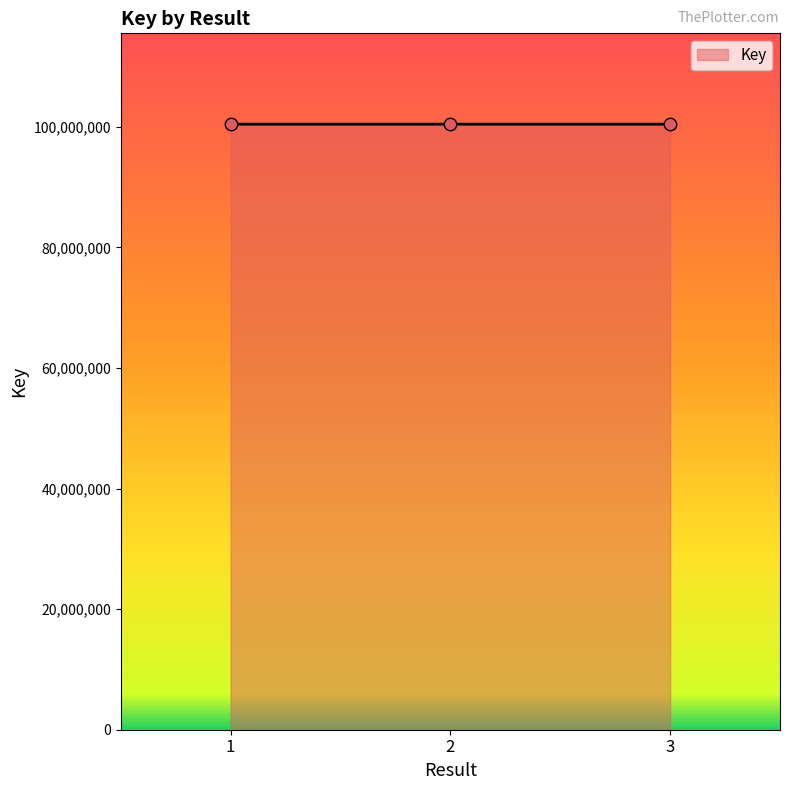

What is the change in value from 1 to 2?

+868